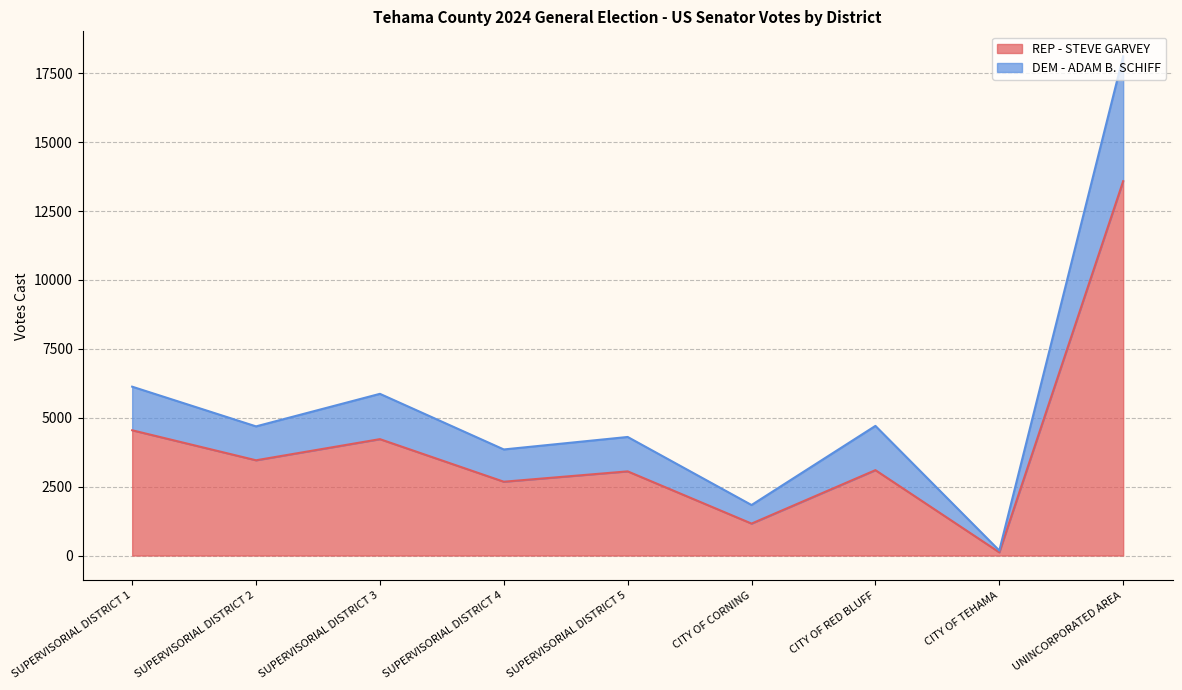

What is the value of the REP - STEVE GARVEY point at the 2nd from the left?

3456